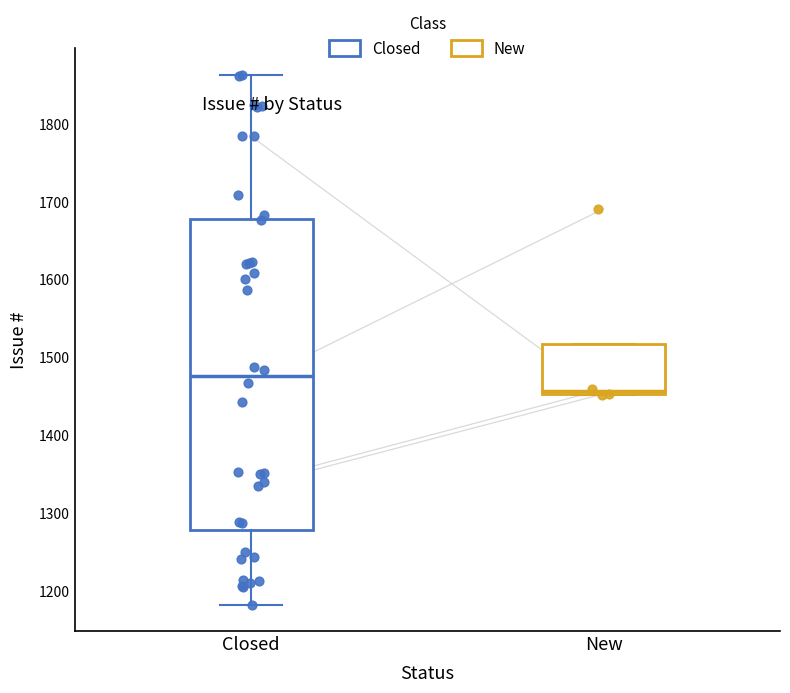

Reading left to right, read every box against the y-axis: the position of its median line, the range the box covers, and the ends of its whiskers. The values are not printed on the chart, so give them approximately, as read against the axis.

Closed: median 1480, box 1280 to 1680, whiskers 1180 to 1860
New: median 1460, box 1450 to 1520, whiskers 1450 to 1520